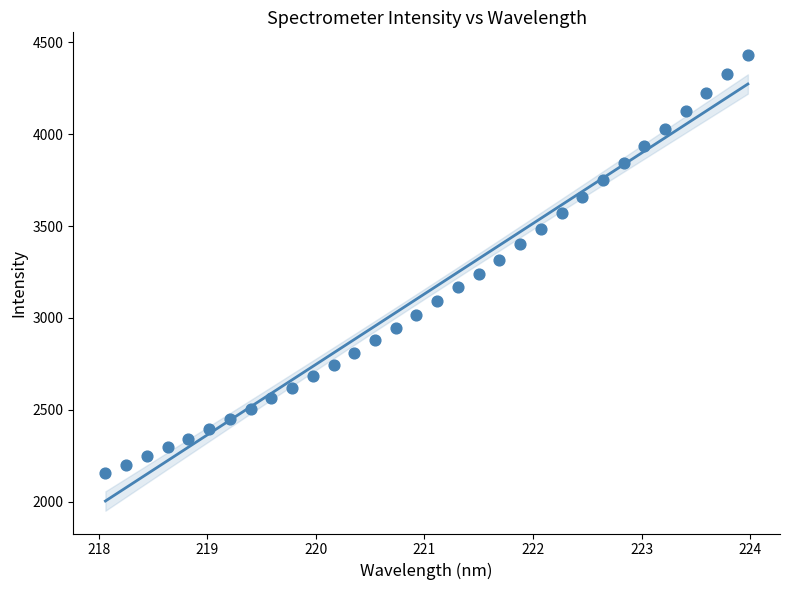

What is the range of X values (max minus min)?

5.9